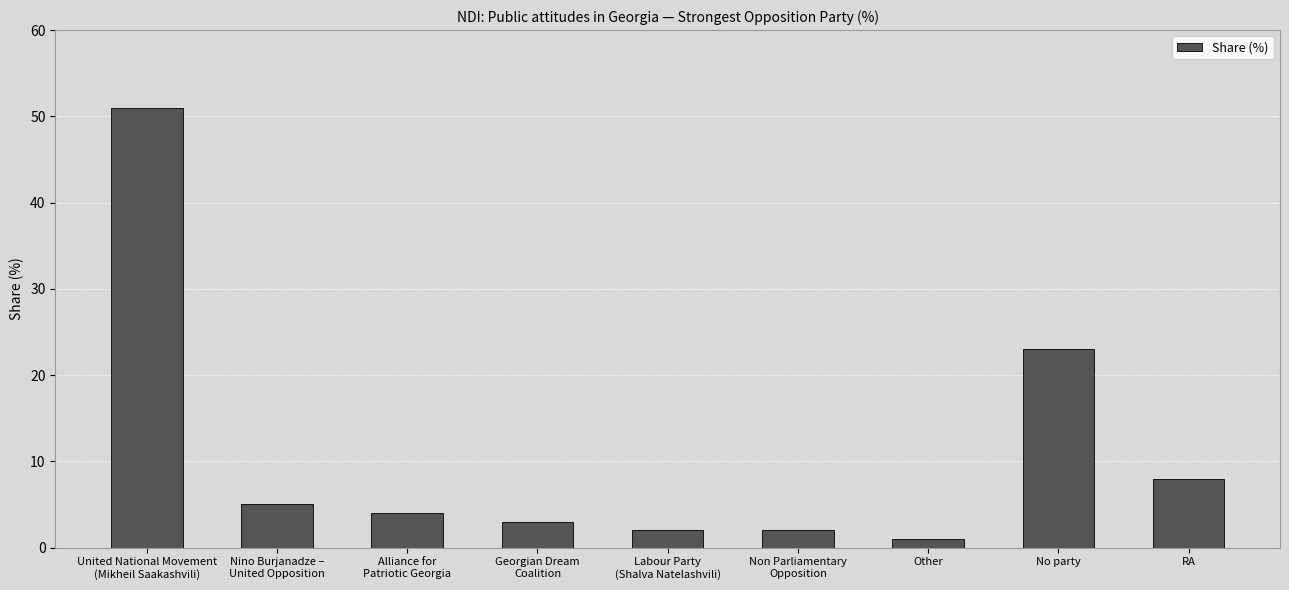

The value at Alliance for
Patriotic Georgia is 4. True or false?

True